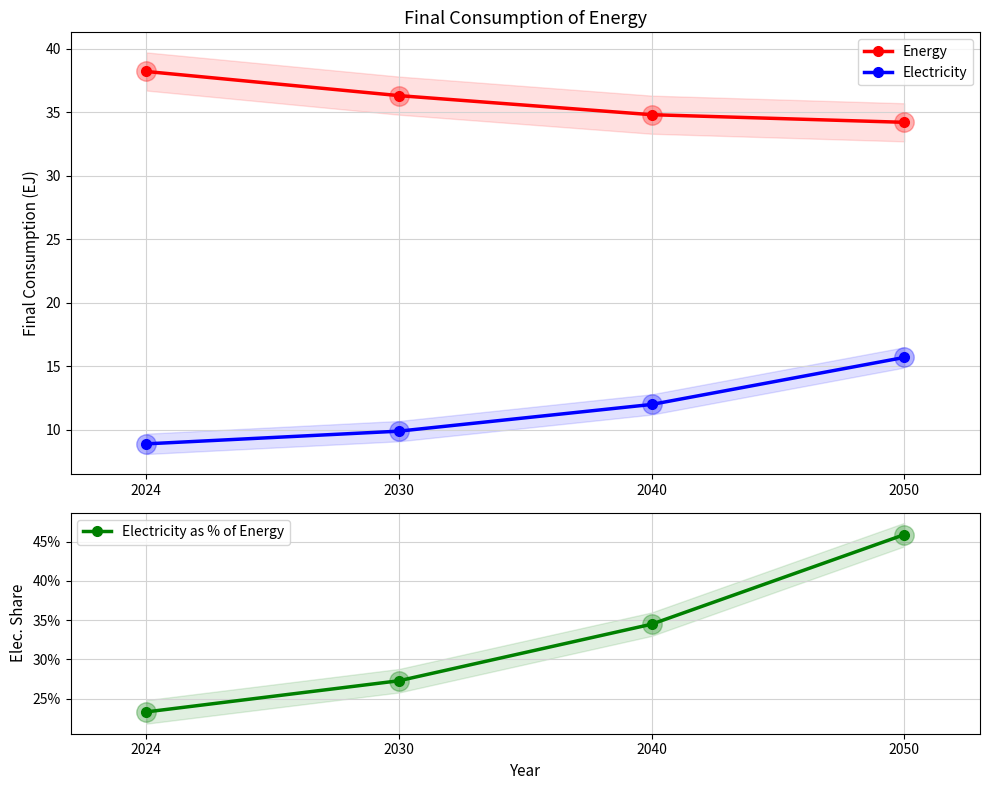

What is the spread (max minus min) of values at 2030?

36.0